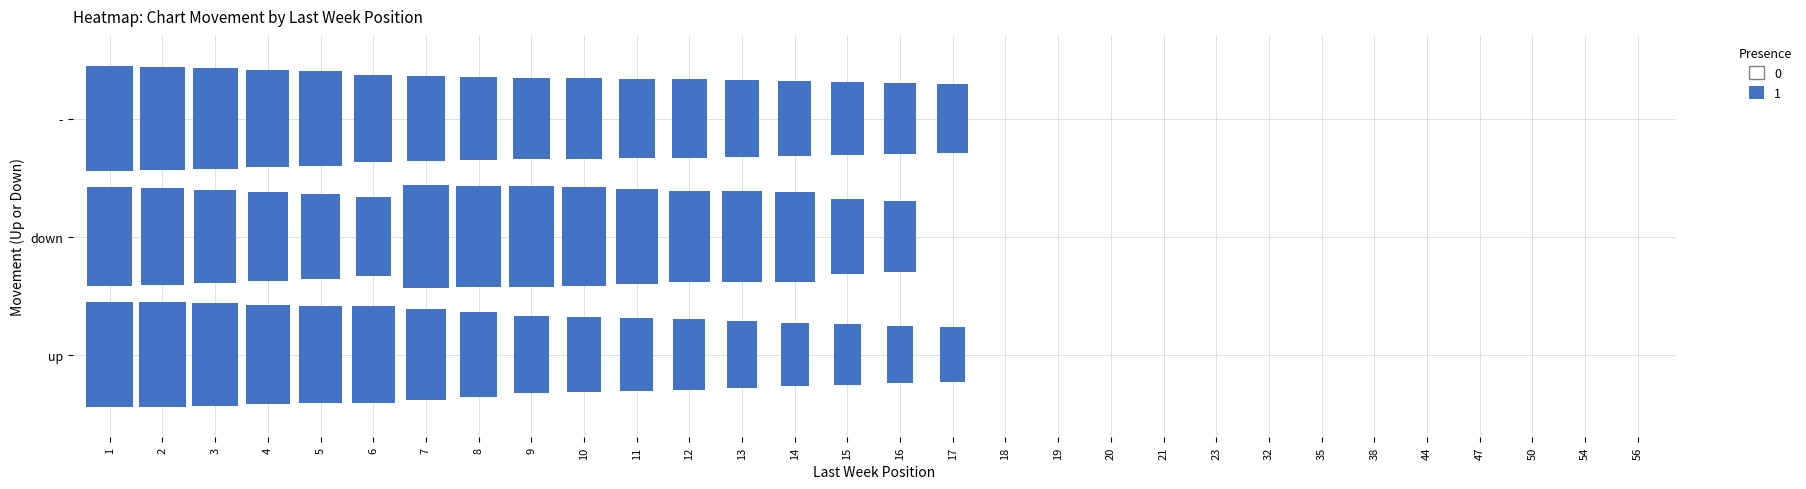

Between 12 and 3, which is larger?

12